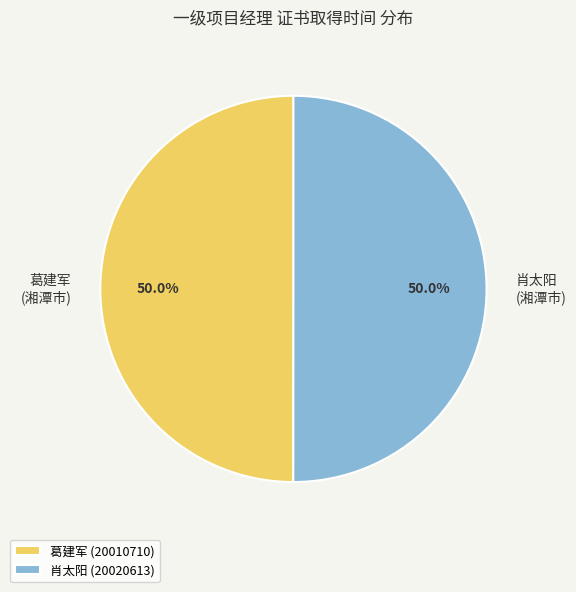

How many segments does this pie chart have?

2